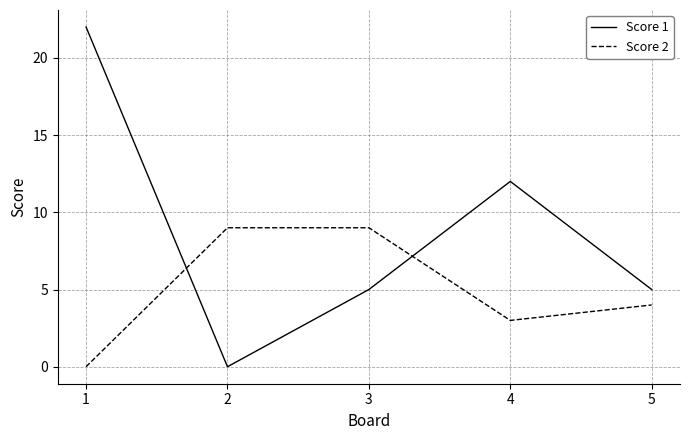

What is the sum of all Score 2 values?

25